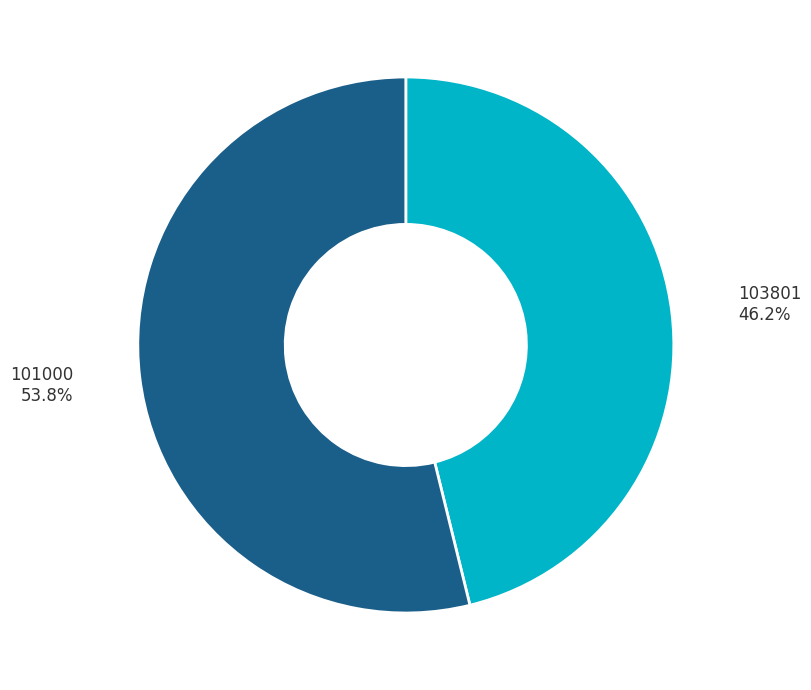

Is there a majority slice in this chart?

Yes